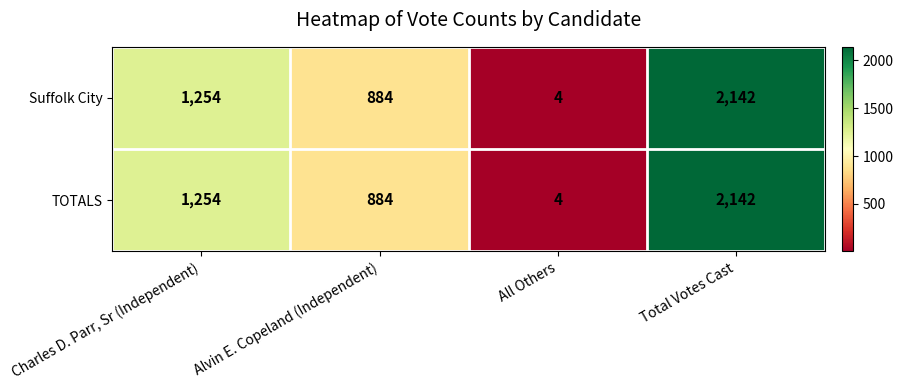

Reading right to left, list all the values displayed in this chart.

Suffolk City: 2142	4	884	1254
TOTALS: 2142	4	884	1254